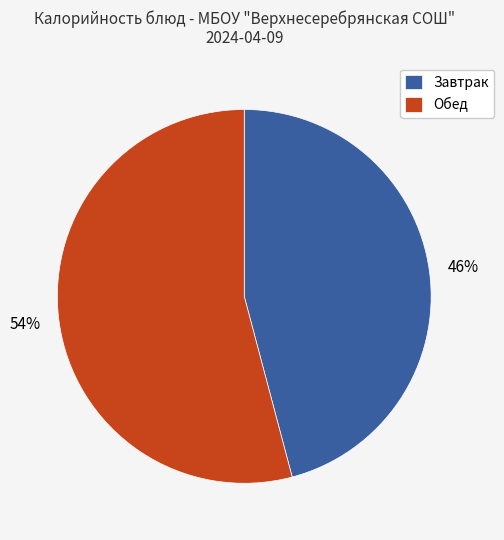

What percentage is the Завтрак slice, to the nearest percent?

46%